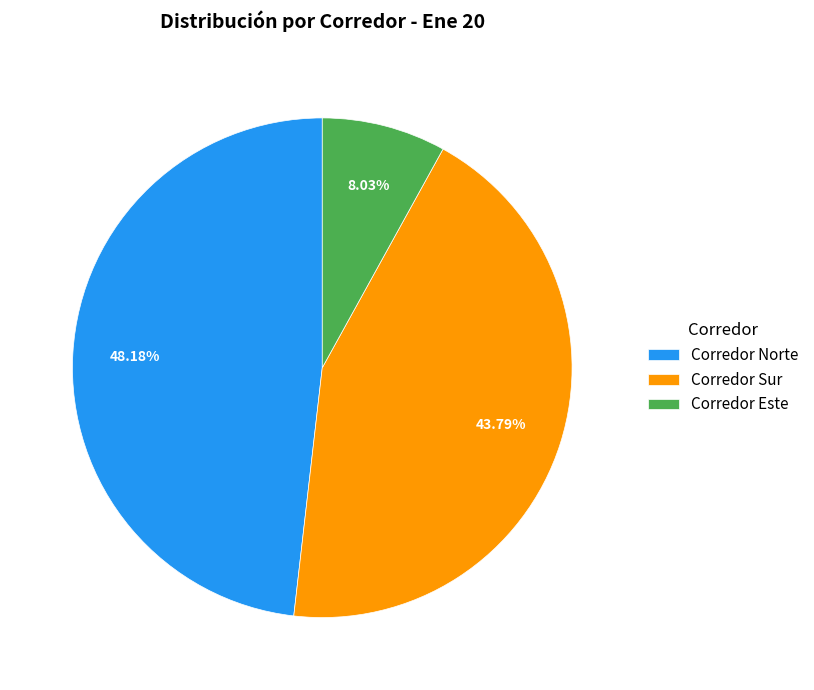

To the nearest percent, what portion does Corredor Sur represent?

44%